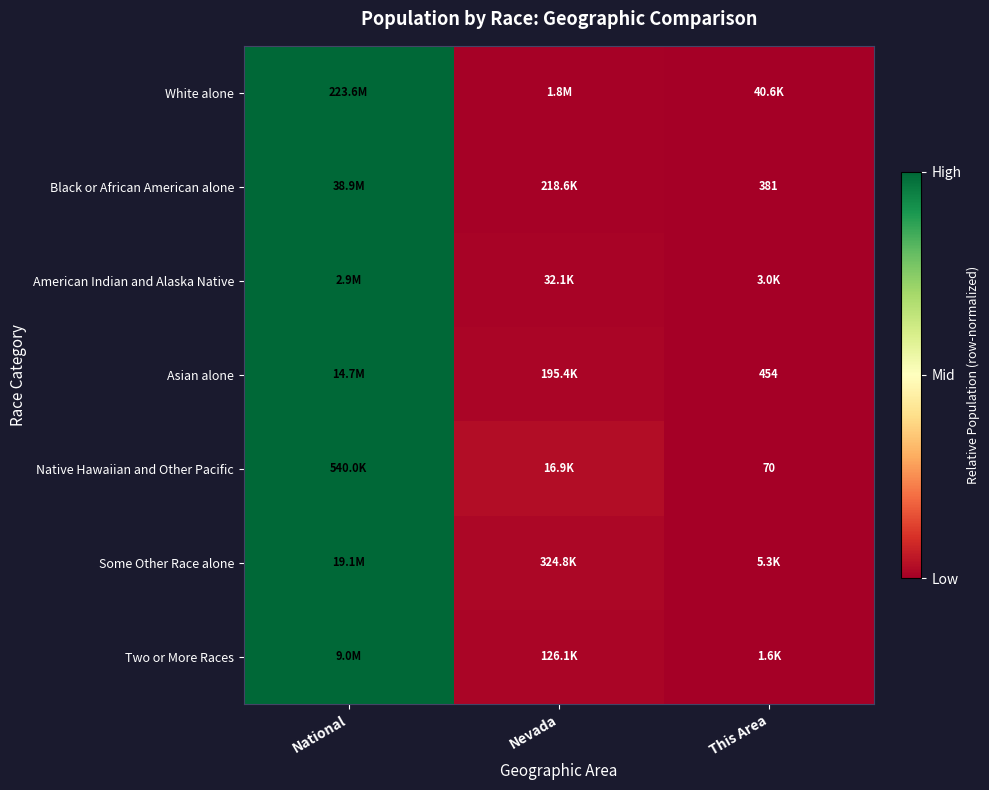

At which category does the chart reach its minimum across all series?

This Area